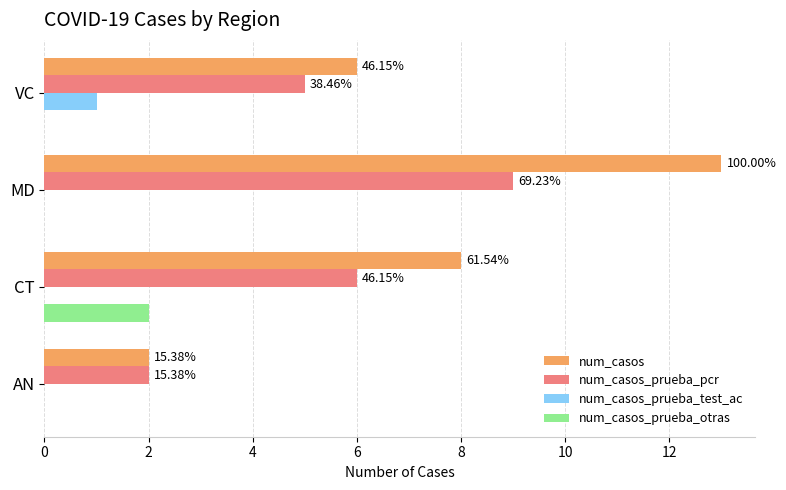

Reading left to right, what are all the values shown in this chart?

num_casos: 2	8	13	6
num_casos_prueba_pcr: 2	6	9	5
num_casos_prueba_test_ac: 0	0	0	1
num_casos_prueba_otras: 0	2	0	0